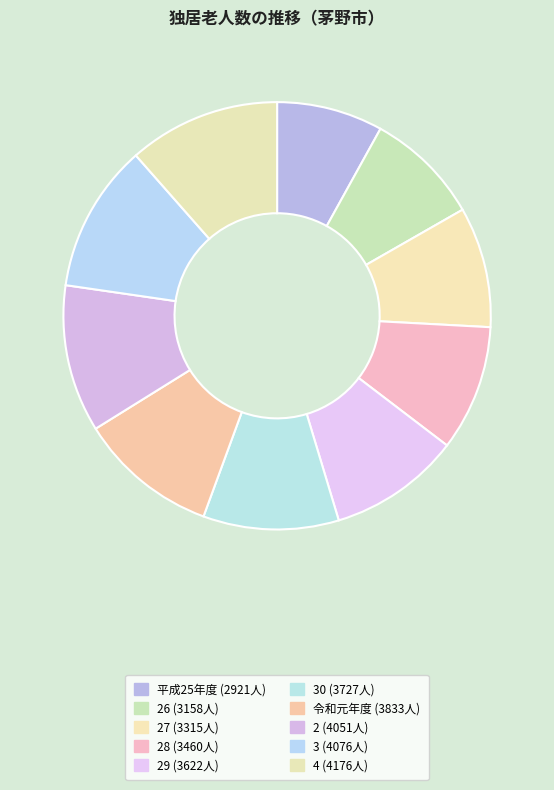

Count the number of slices in the pie.

10